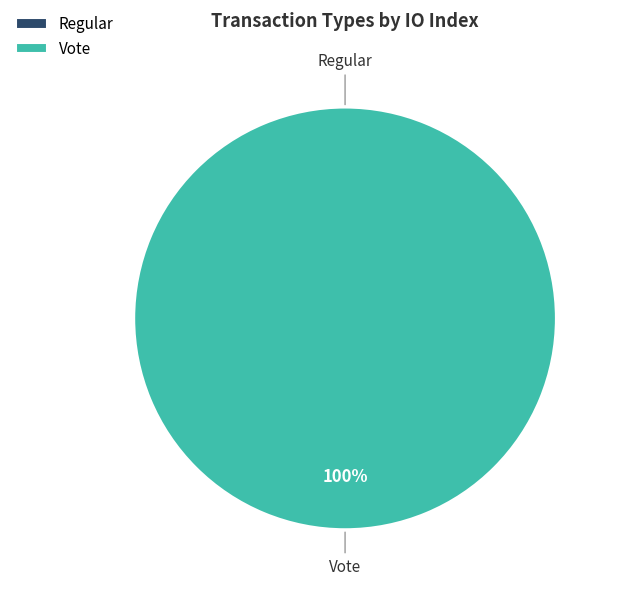

Do Vote and Regular together represent more than half of the pie?

Yes